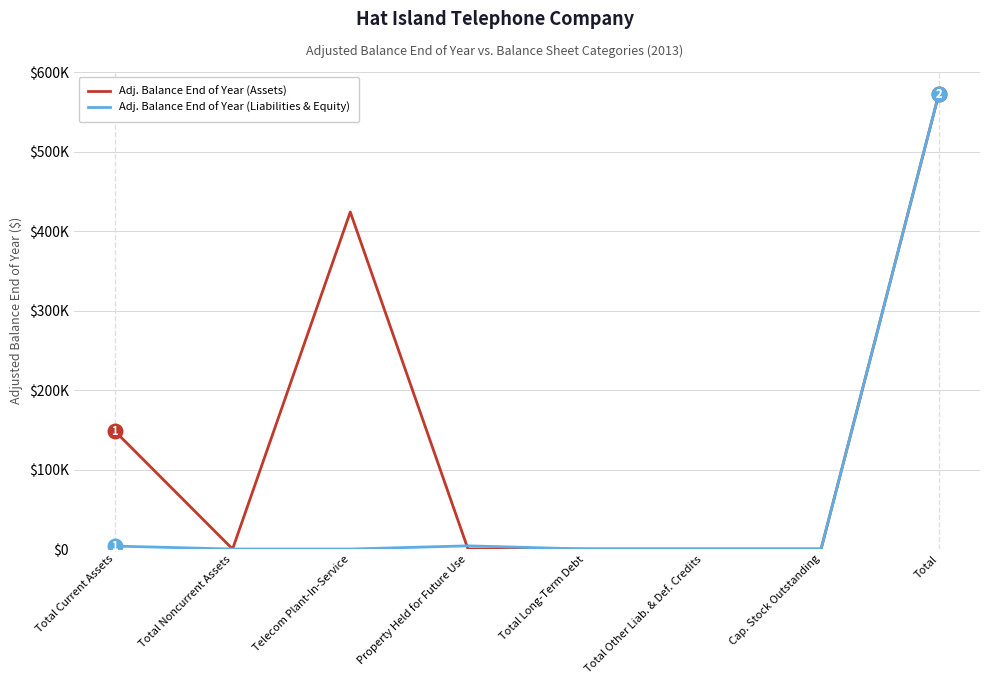

Is the value of Adj. Balance End of Year (Liabilities & Equity) at Total greater than the value of Adj. Balance End of Year (Assets) at Property Held for Future Use?

Yes